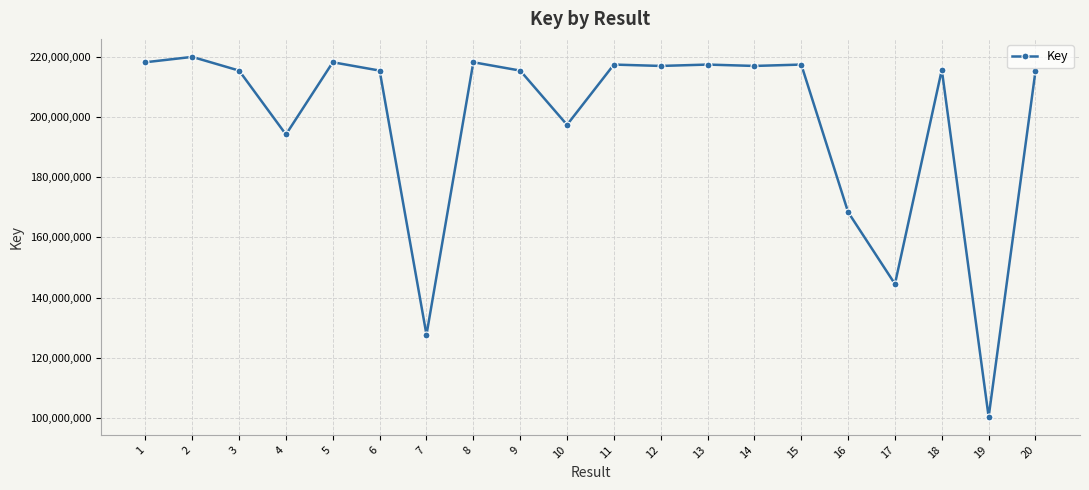

Which label corresponds to the smallest value in the chart?

19